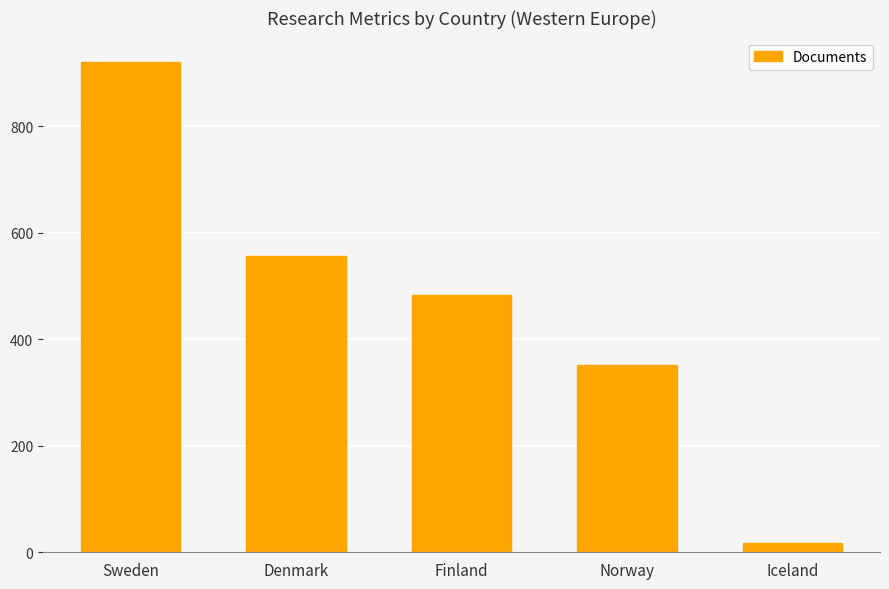

Reading left to right, what are all the values shown in this chart?

920	556	483	352	17